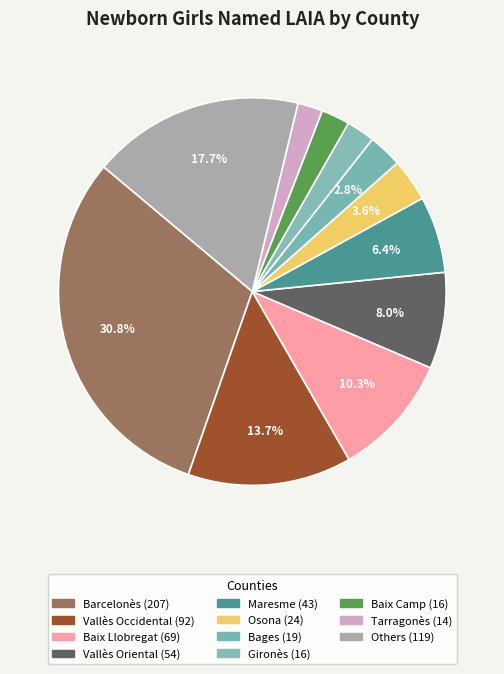

How many slices are in this pie chart?

11